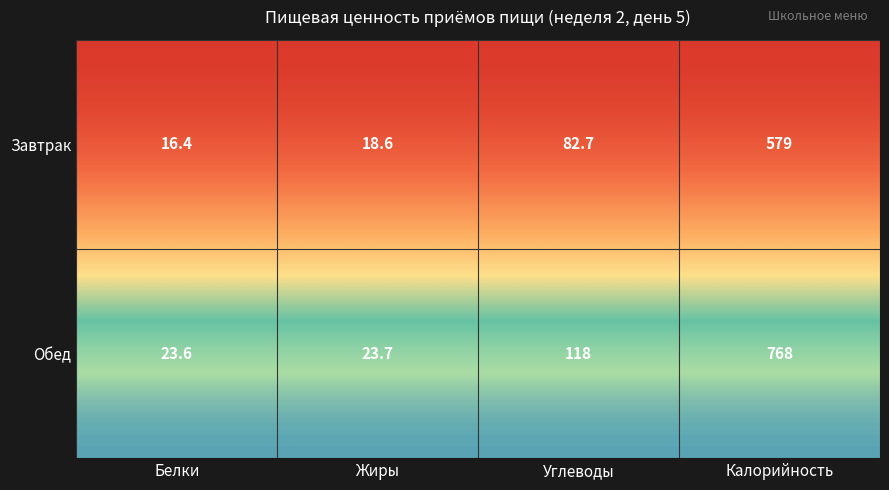

List the labels in order of Завтрак value, smallest first.

Белки, Жиры, Углеводы, Калорийность